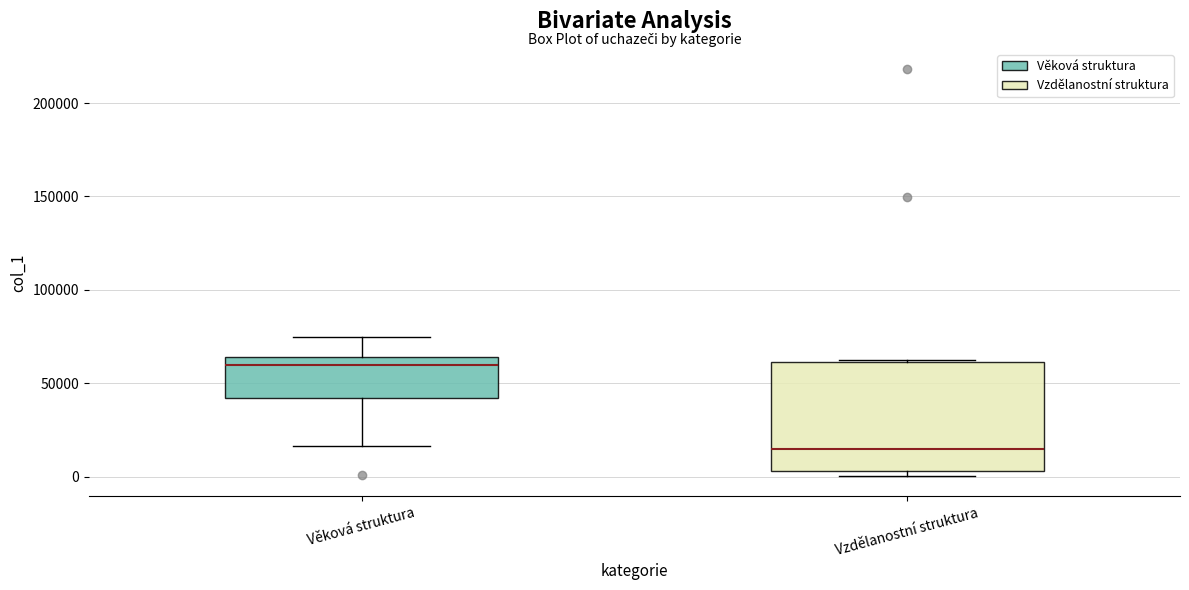

Reading left to right, read every box against the y-axis: the position of its median line, the range the box covers, and the ends of its whiskers. The values are not printed on the chart, so give them approximately, as read against the axis.

Věková struktura: median 60000, box 40000 to 65000, whiskers 15000 to 75000
Vzdělanostní struktura: median 15000, box 5000 to 60000, whiskers 0 to 60000